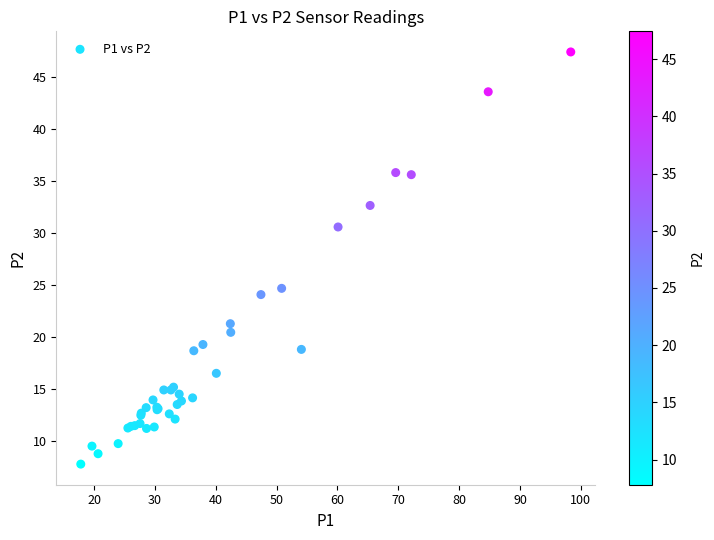

What Y value in the scatter plot is closest to 27?

24.7